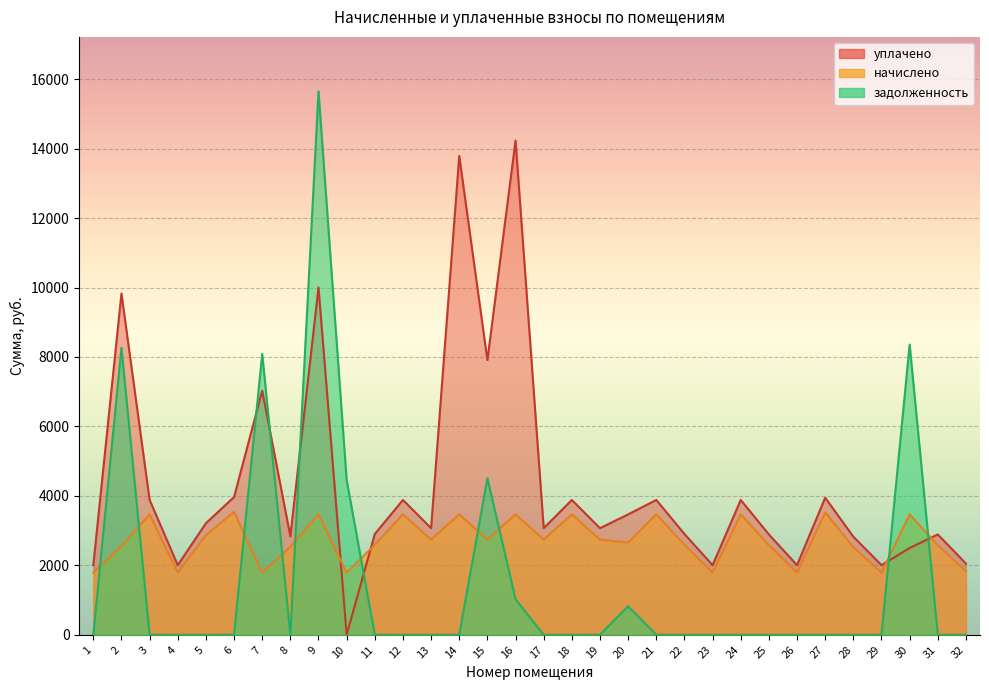

Which has a higher value, 1 or 14?

14